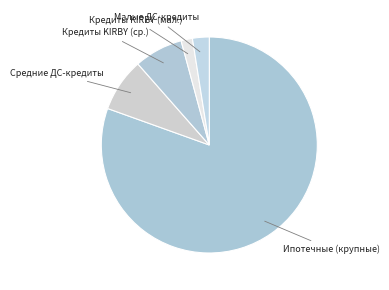

How many segments does this pie chart have?

5